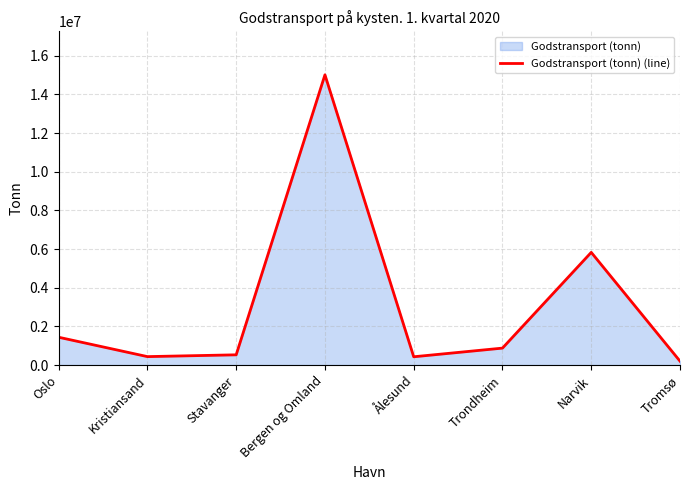

How many lines are shown in the chart?

1